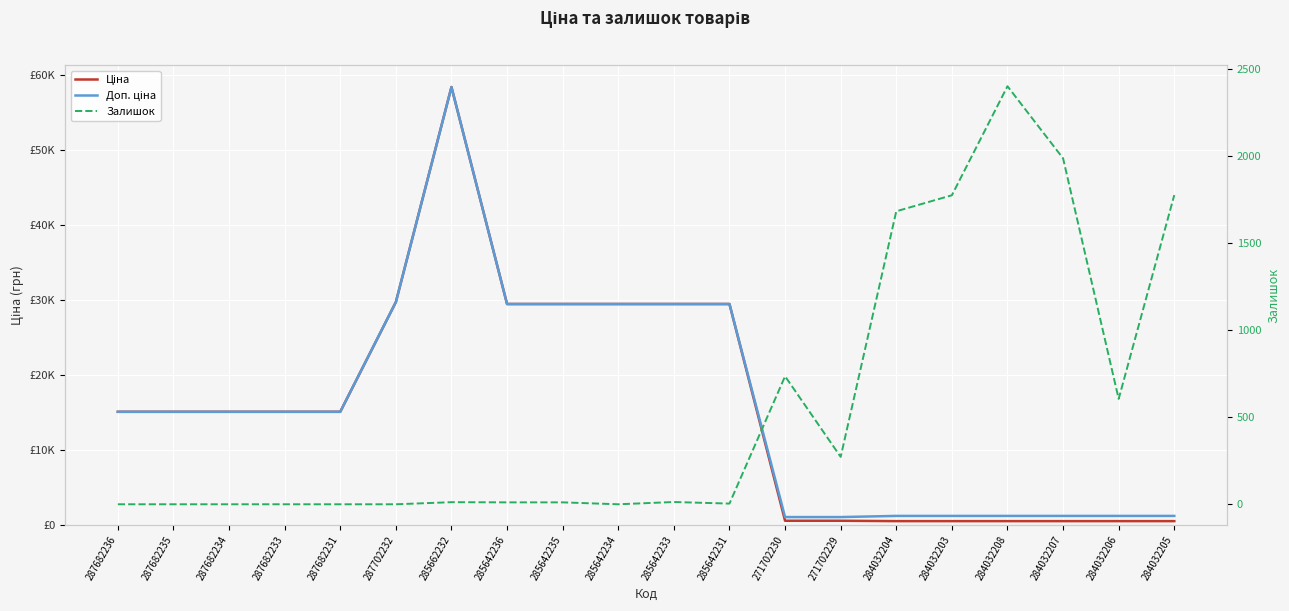

How many lines are shown in the chart?

3